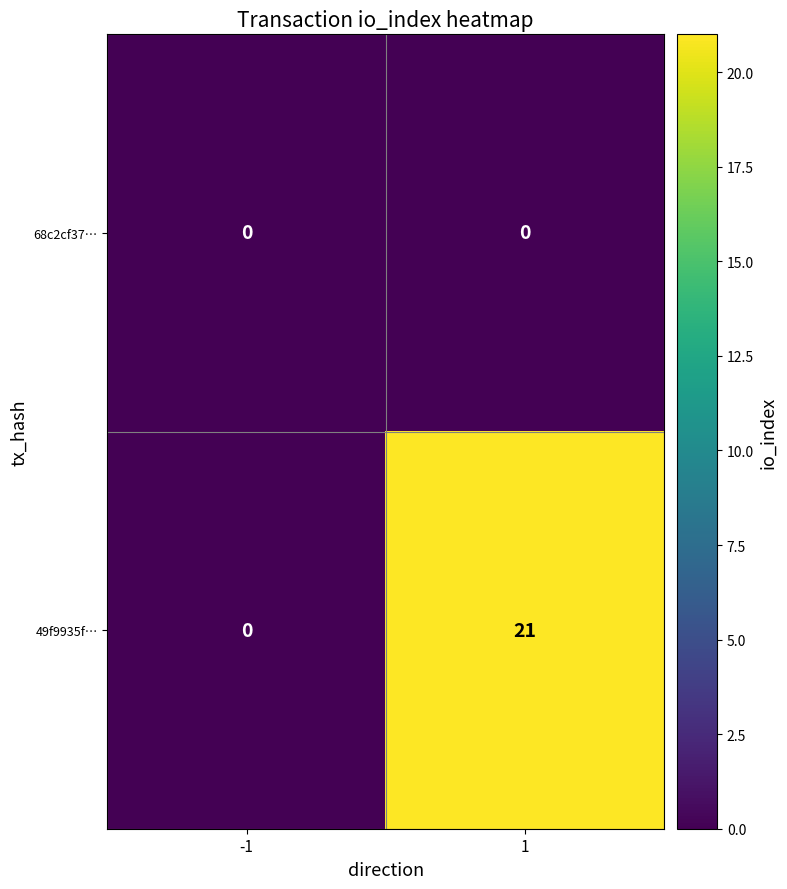

List the series in order of their overall mean, highest first.

49f9935f…, 68c2cf37…